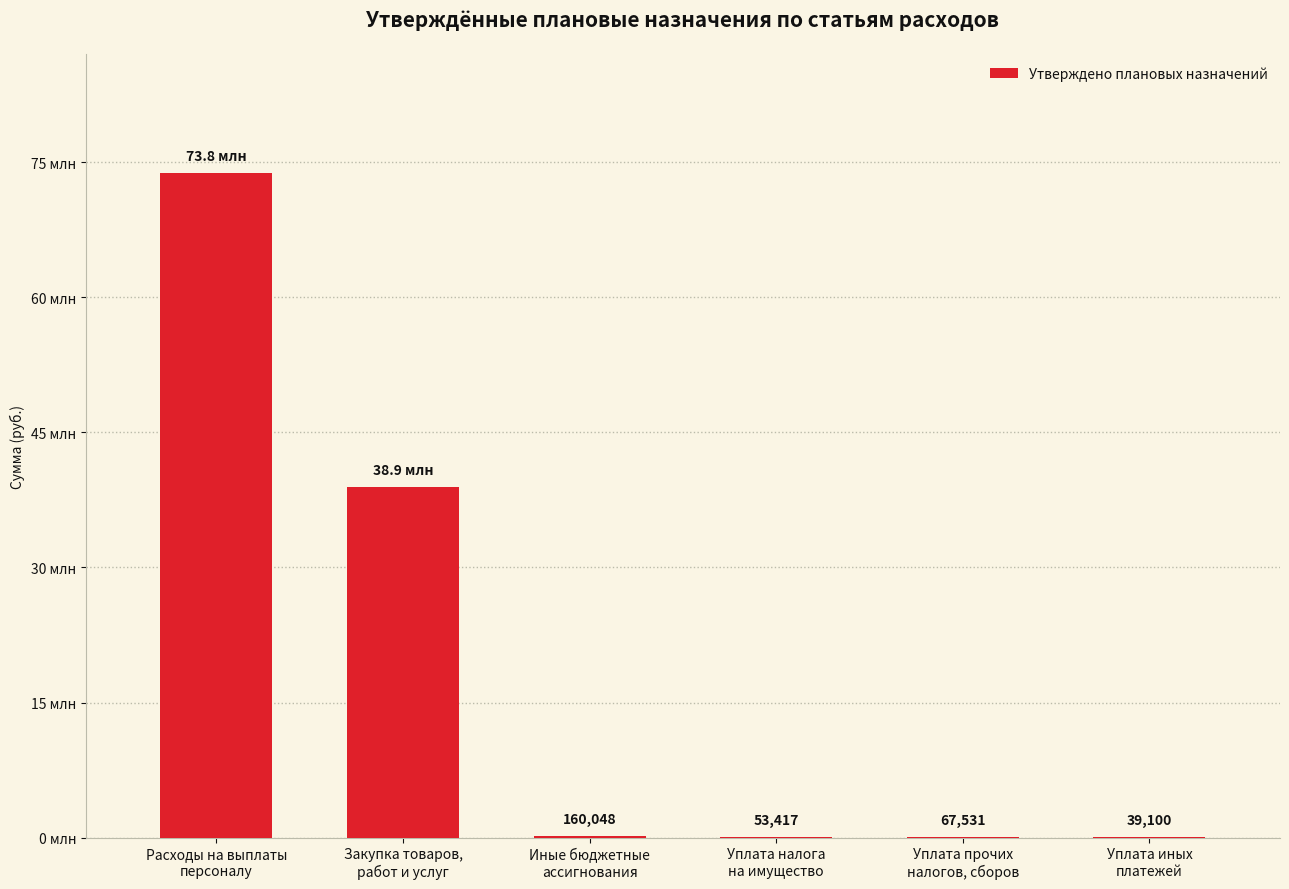

Are the bars horizontal?

No